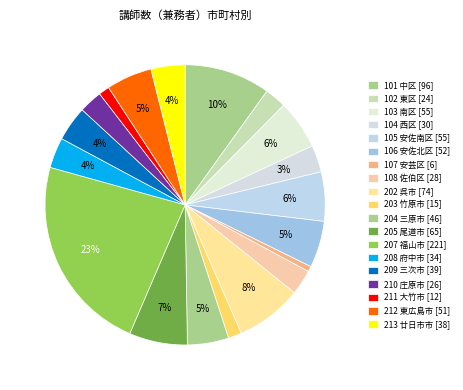

Is 202 呉市 the majority of the pie?

No